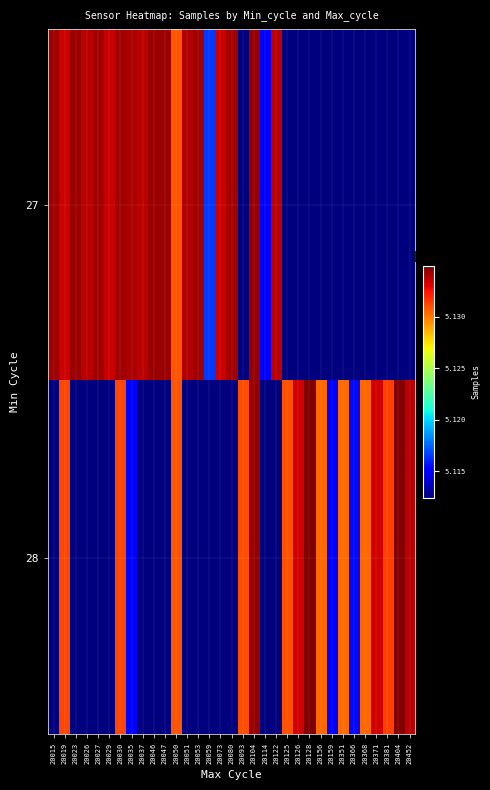

What is the difference between the highest and lowest values at 20159?

5115074